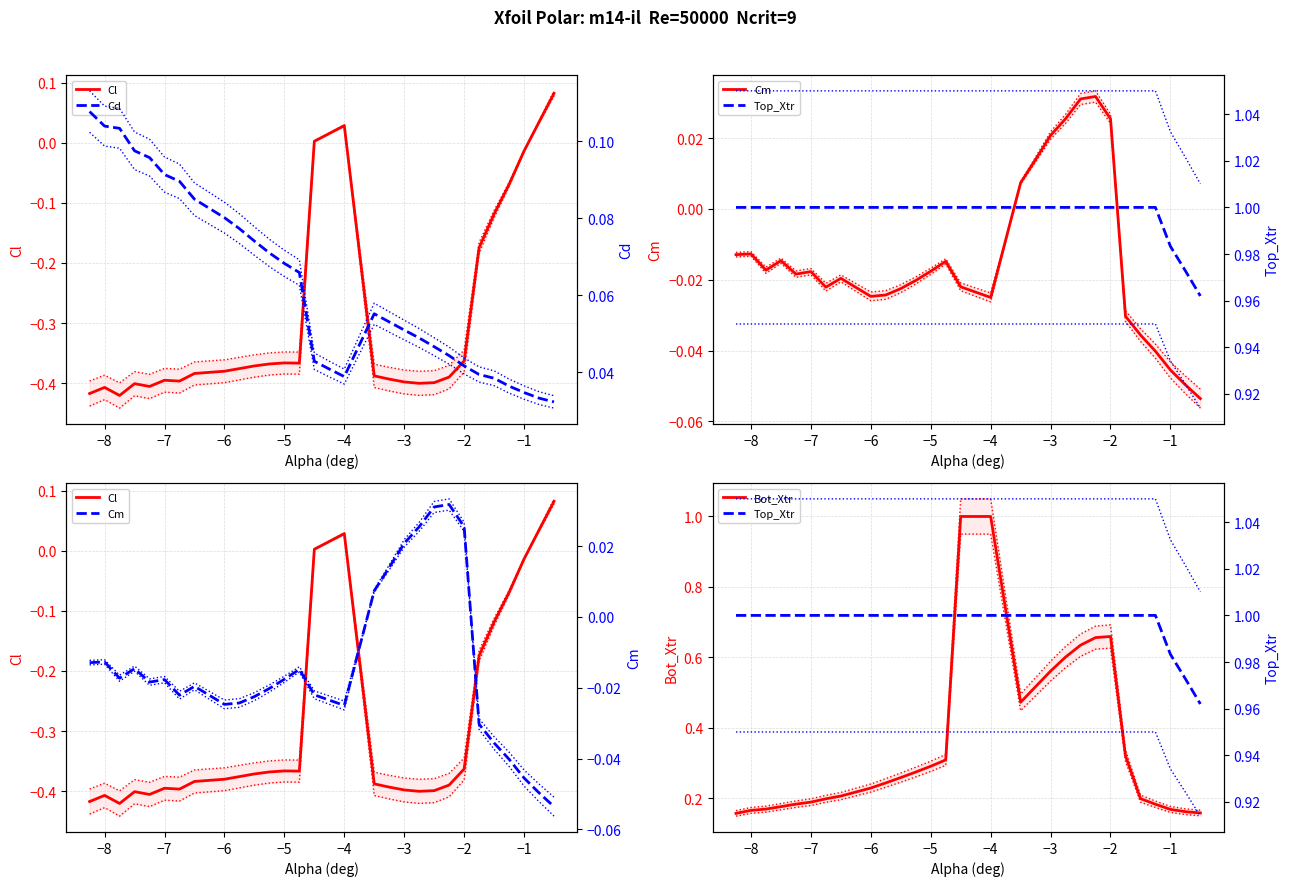

What is the maximum value for Bot_Xtr?

1.0